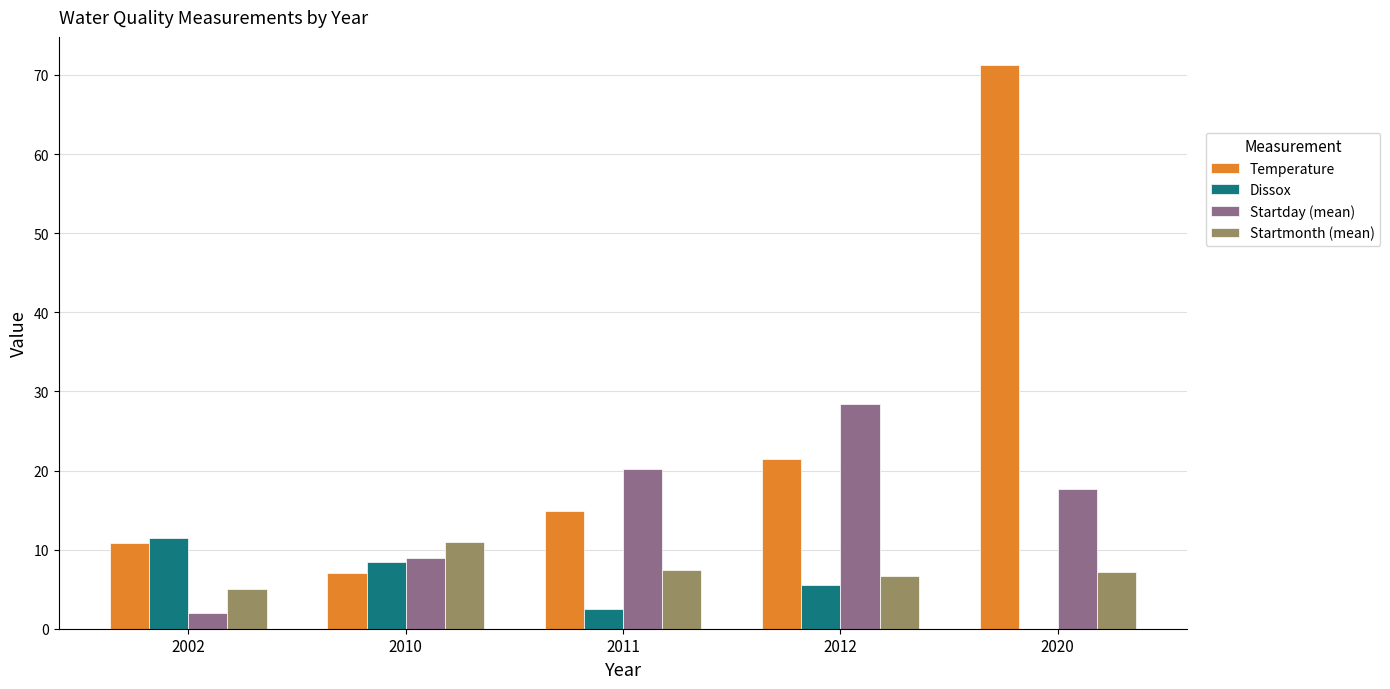

Between 2002 and 2020, which series saw the biggest shift?

Temperature